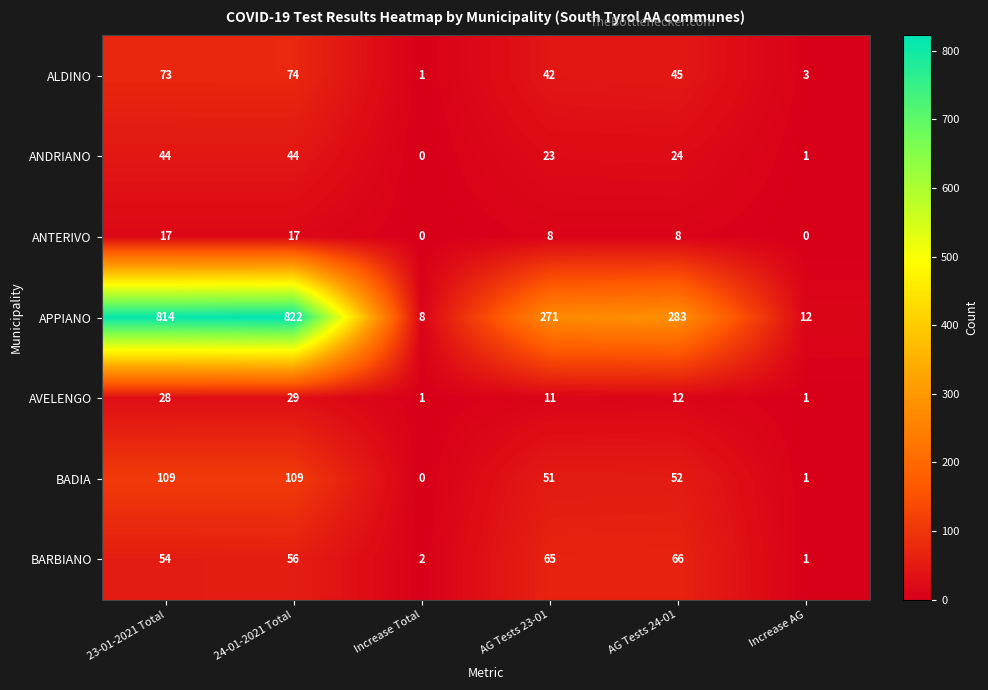

What is the approximate value of ANDRIANO at 23-01-2021 Total?

44